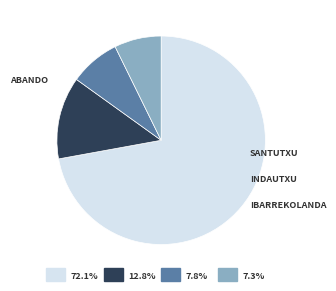

Is the sum of Ibarrekolanda and Abando greater than half?

Yes